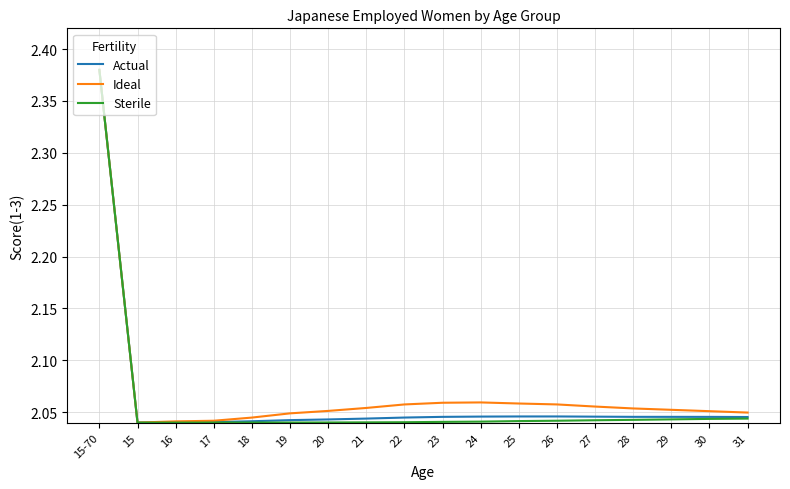

At which category is the sum across all series the highest?

15-70